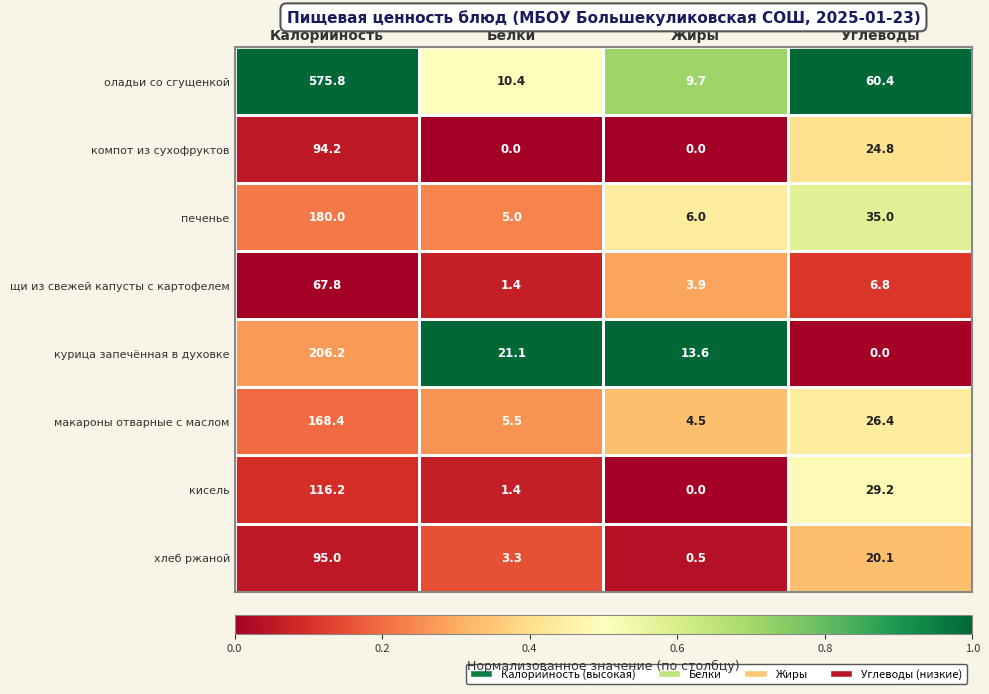

True or false: щи из свежей капусты с картофелем has a value of 11.6 at Углеводы.

False